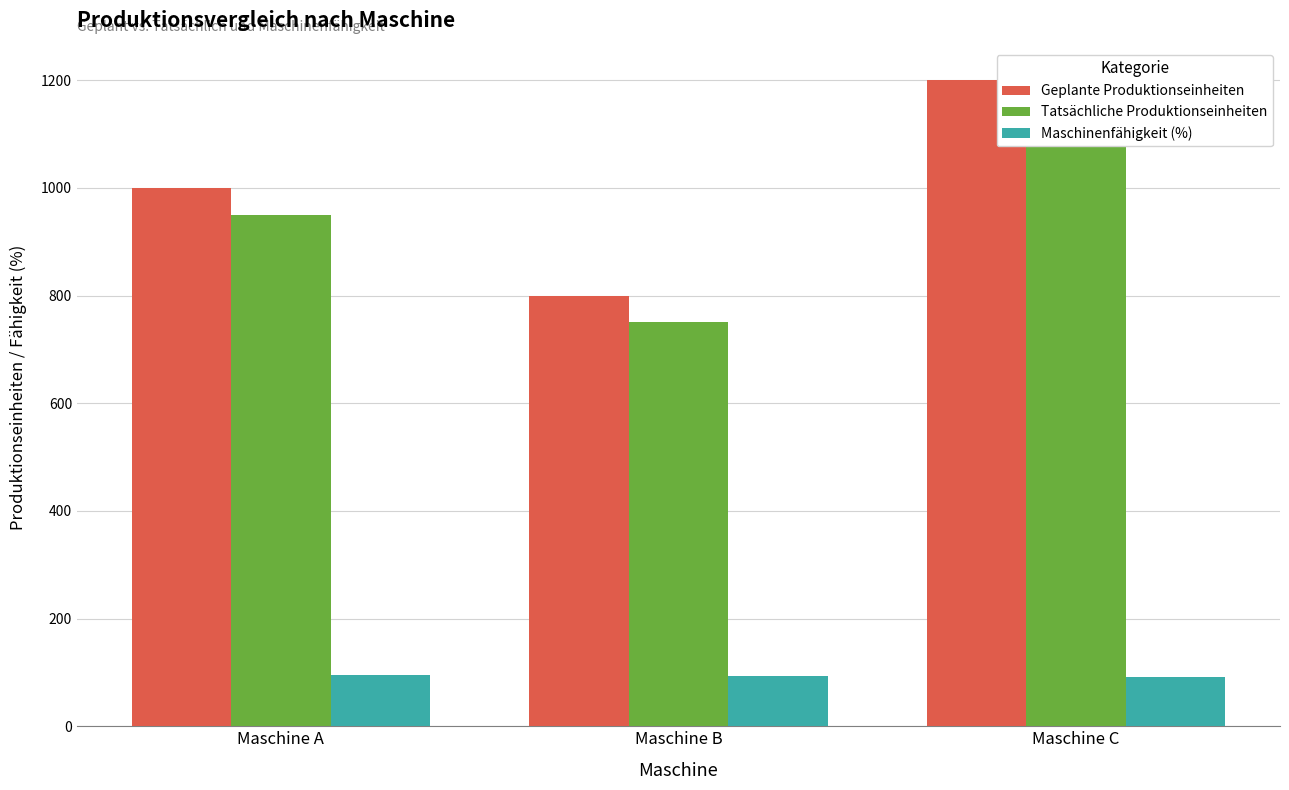

What are all the series names shown in the legend?

Geplante Produktionseinheiten, Tatsächliche Produktionseinheiten, Maschinenfähigkeit (%)